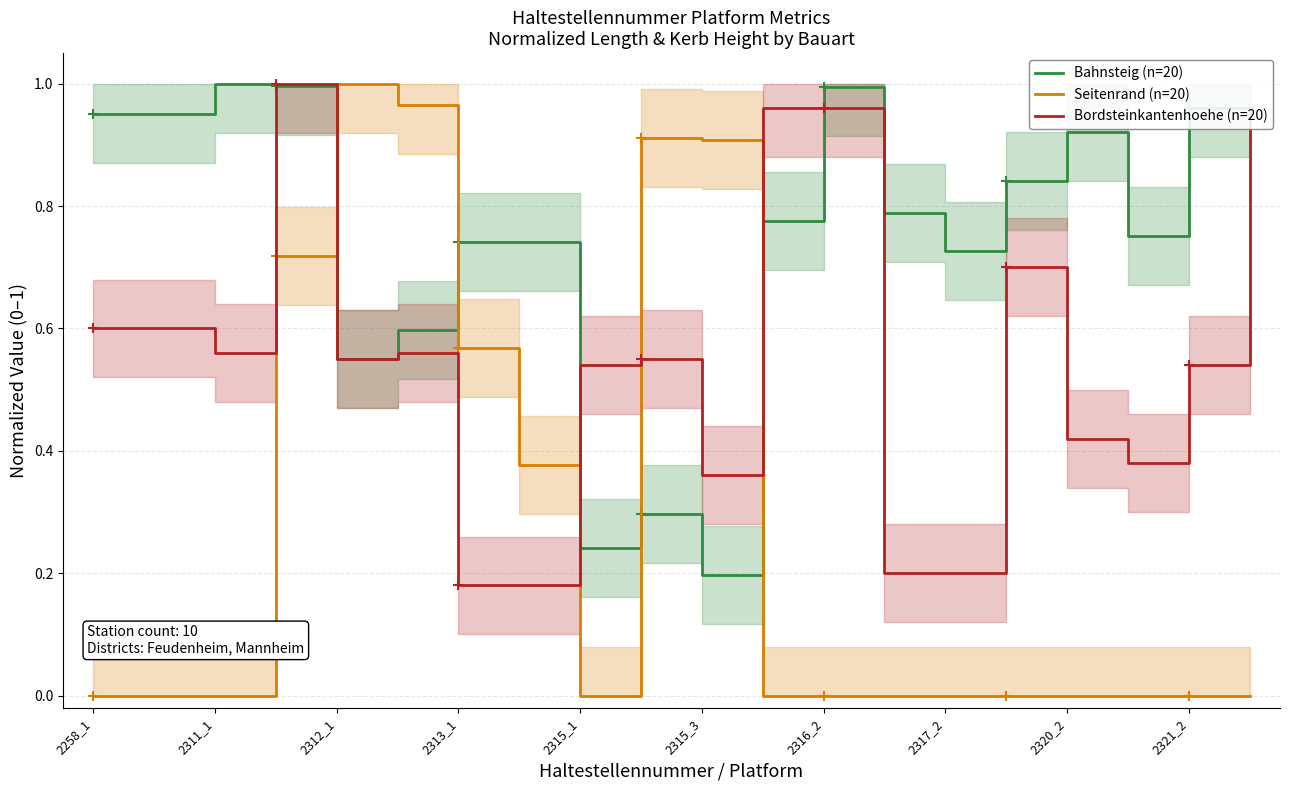

The value of Bordsteinkantenhoehe (n=20) at 15 is 0.7. True or false?

True